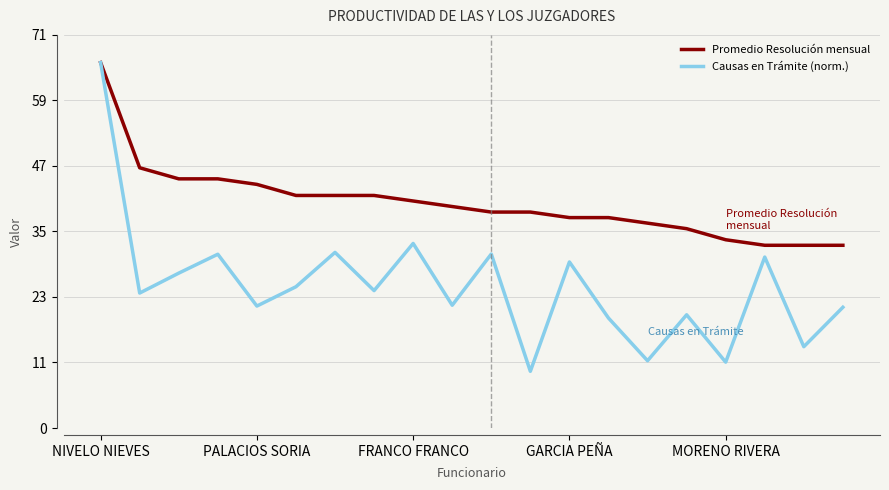

True or false: Promedio Resolución mensual and Causas en Trámite (norm.) cross at least once.

False